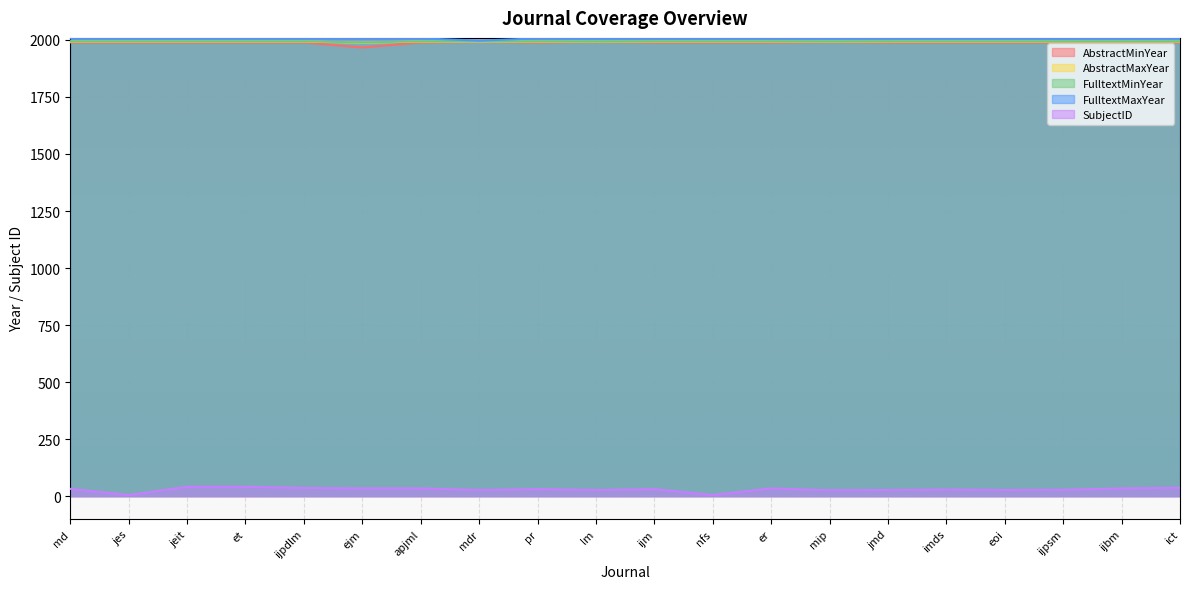

What is the sum of all SubjectID values?

586